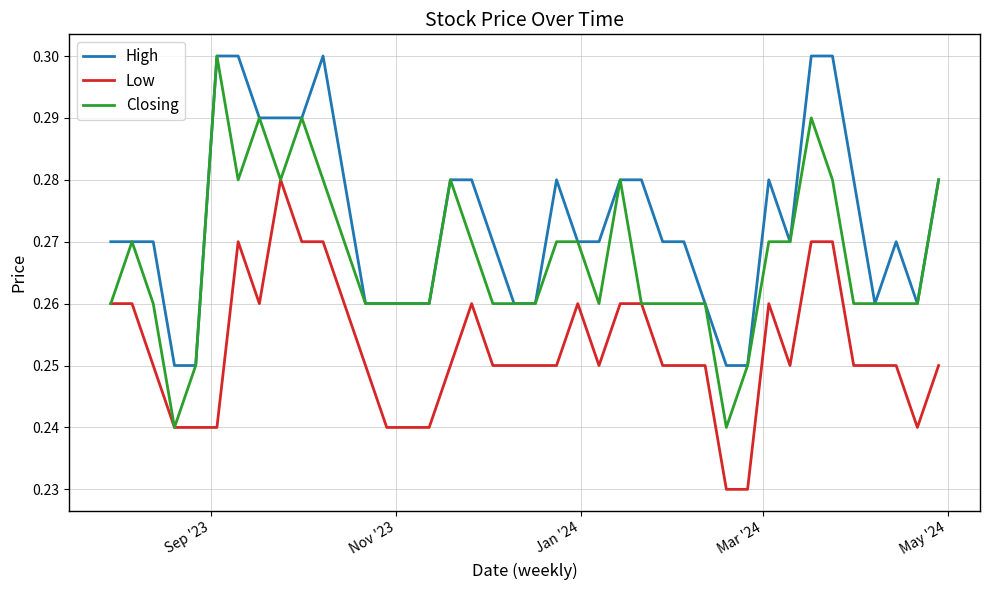

True or false: Low and High cross at least once.

False